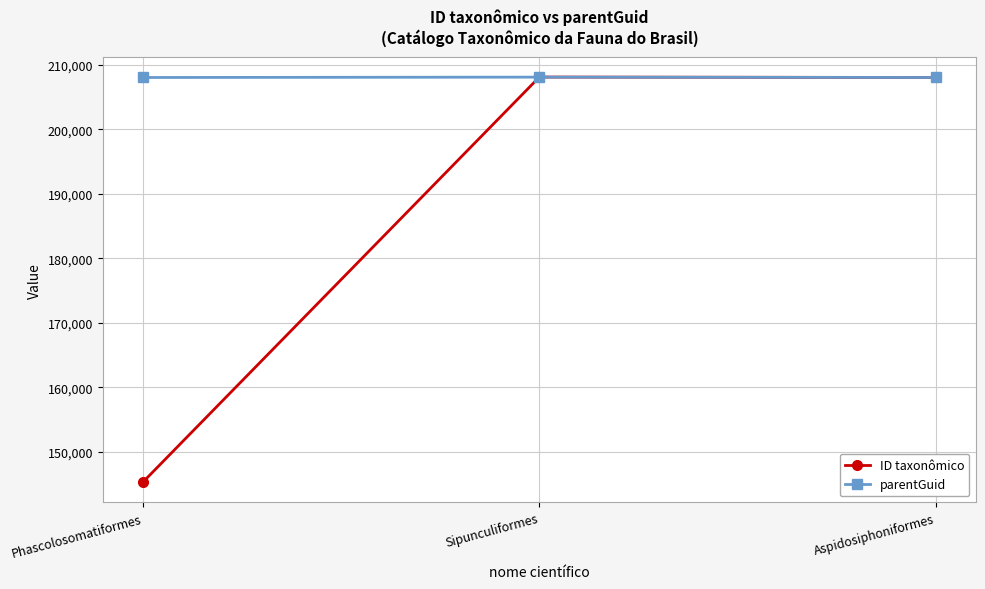

How many lines are shown in the chart?

2